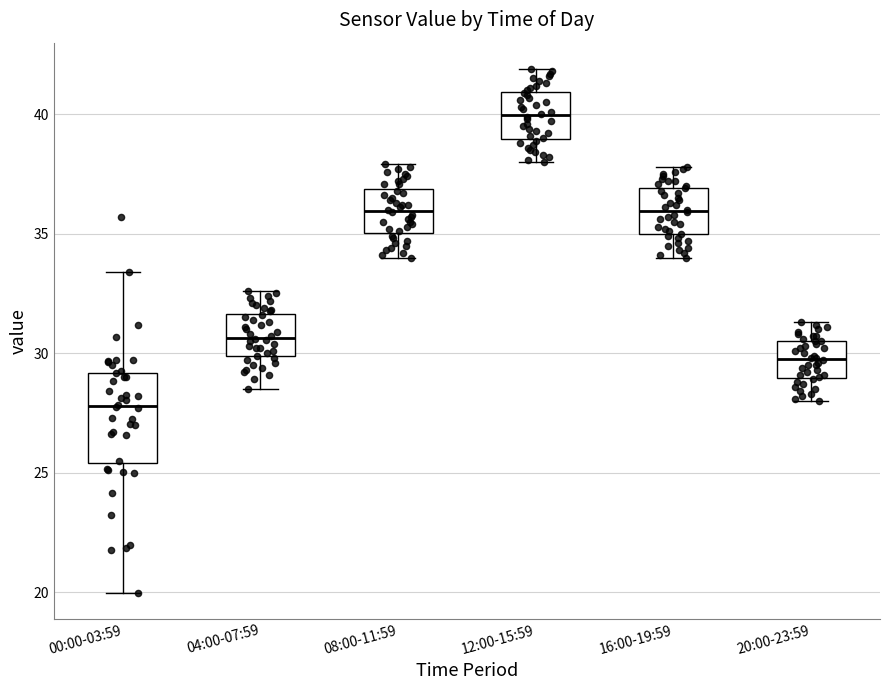

Reading left to right, read every box against the y-axis: the position of its median line, the range the box covers, and the ends of its whiskers. The values are not printed on the chart, so give them approximately, as read against the axis.

00:00-03:59: median 28.0, box 25.5 to 29.0, whiskers 20.0 to 33.5
04:00-07:59: median 30.5, box 30.0 to 31.5, whiskers 28.5 to 32.5
08:00-11:59: median 36.0, box 35.0 to 37.0, whiskers 34.0 to 38.0
12:00-15:59: median 40.0, box 39.0 to 41.0, whiskers 38.0 to 42.0
16:00-19:59: median 36.0, box 35.0 to 37.0, whiskers 34.0 to 38.0
20:00-23:59: median 30.0, box 29.0 to 30.5, whiskers 28.0 to 31.5